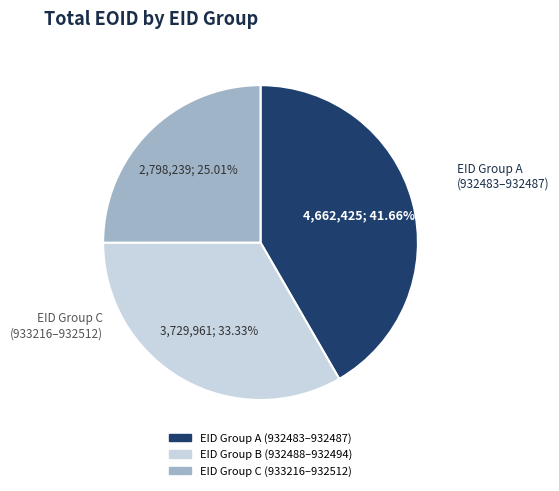

Does any single category account for the majority?

No